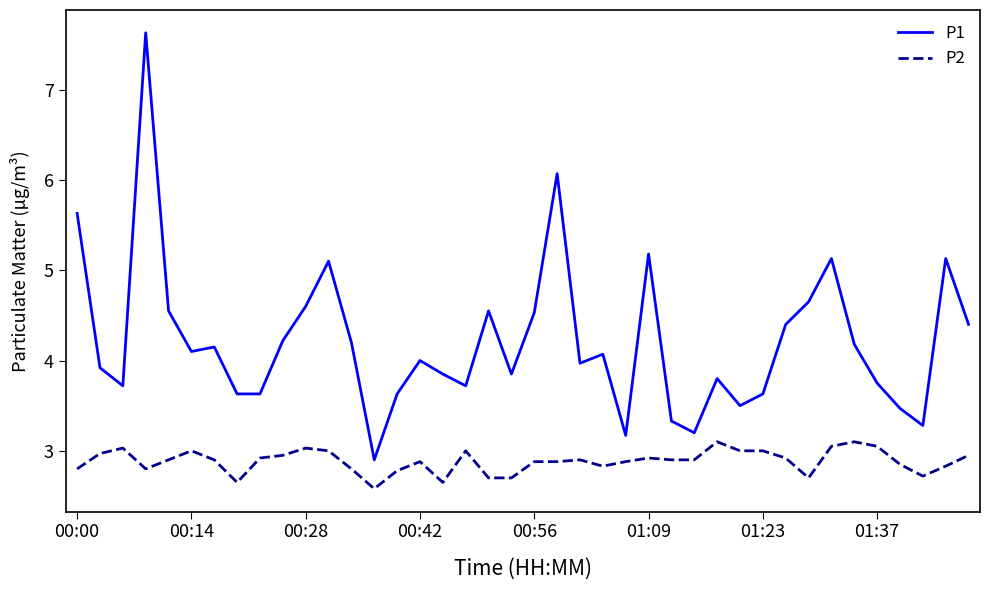

List the series in order of their overall mean, highest first.

P1, P2